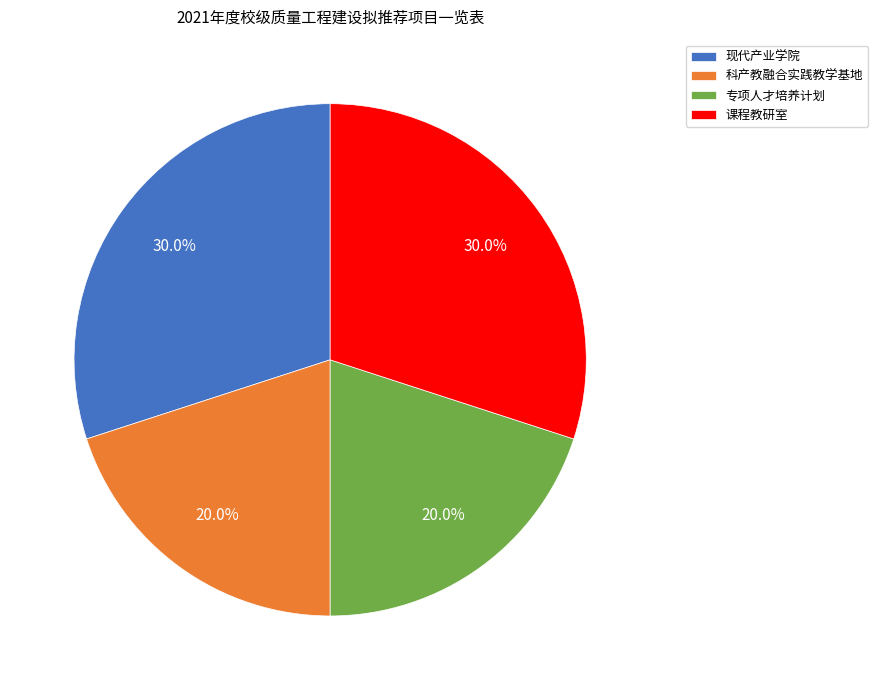

How many slices are in this pie chart?

4